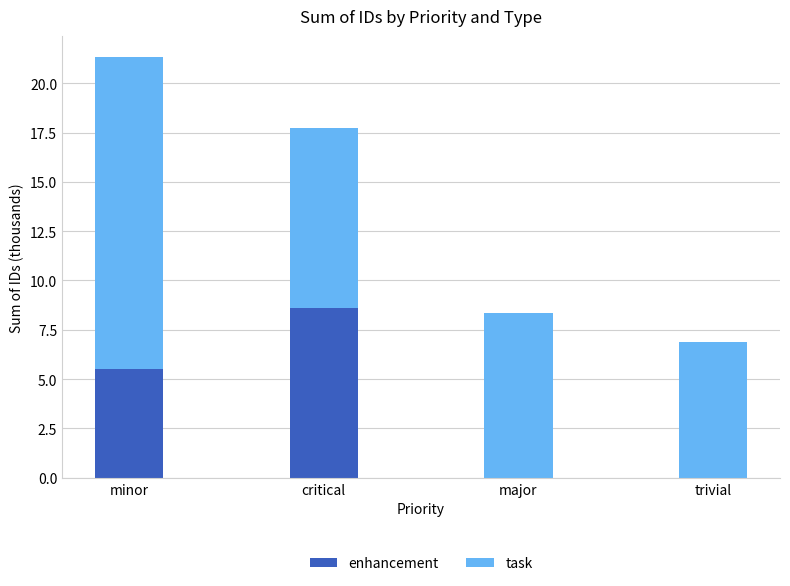

Where does the enhancement series first go above 5?

minor